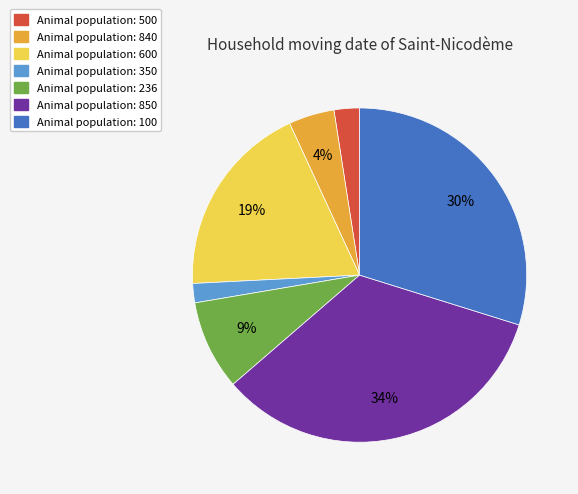

To the nearest percent, what is the difference between the largest and smallest slice percentages?

32%